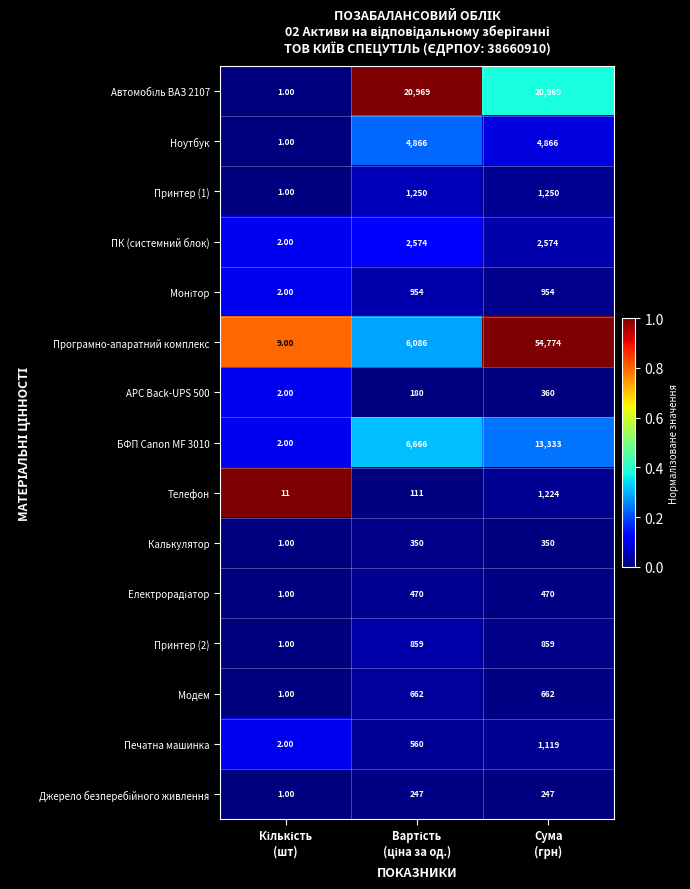

What is the sum of all Калькулятор values?

701